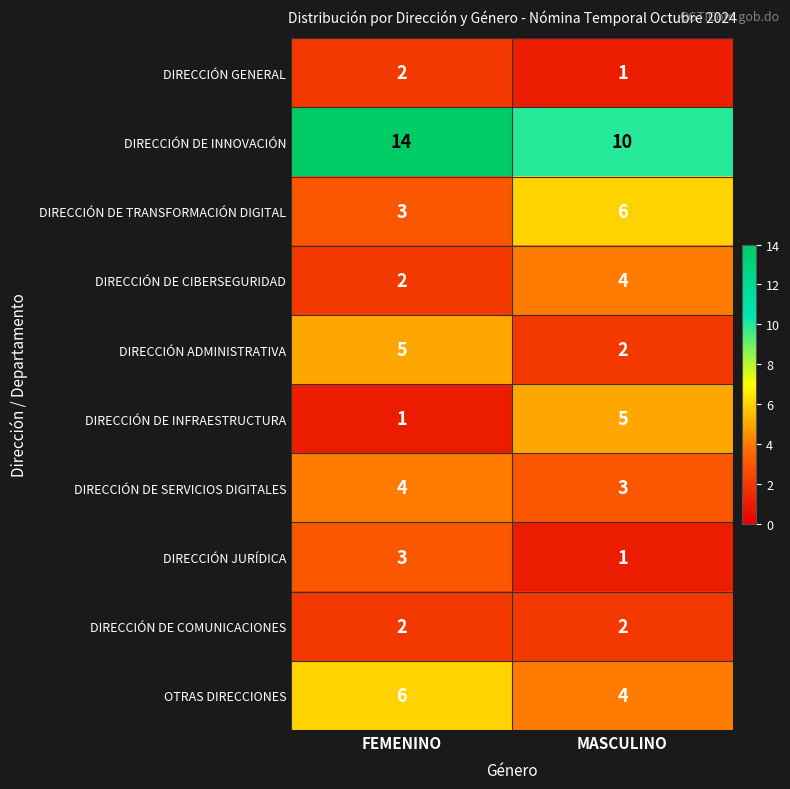

What is the spread (max minus min) of values at FEMENINO?

13